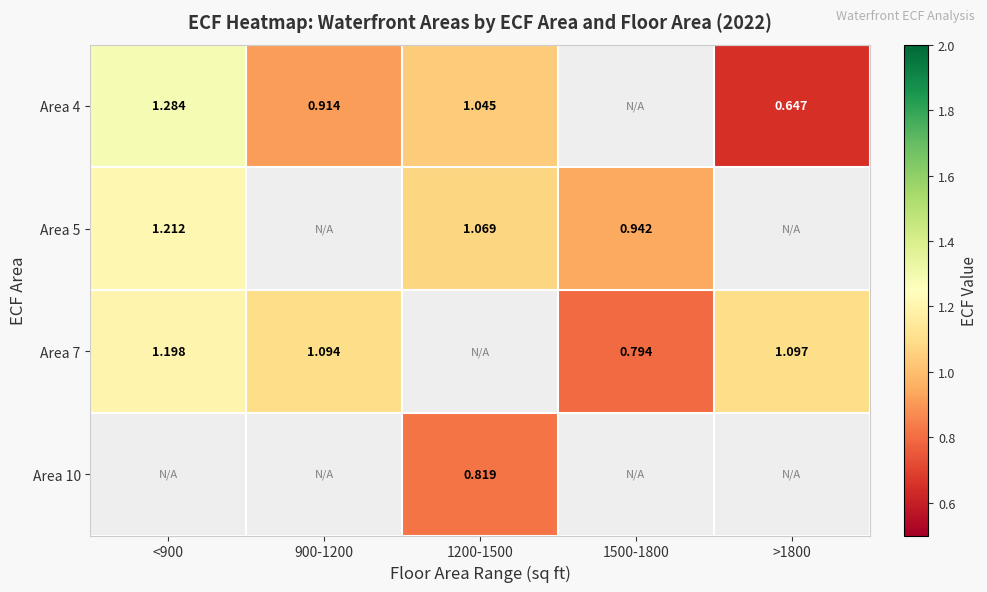

The value of Area 7 at <900 is 1.2. True or false?

True